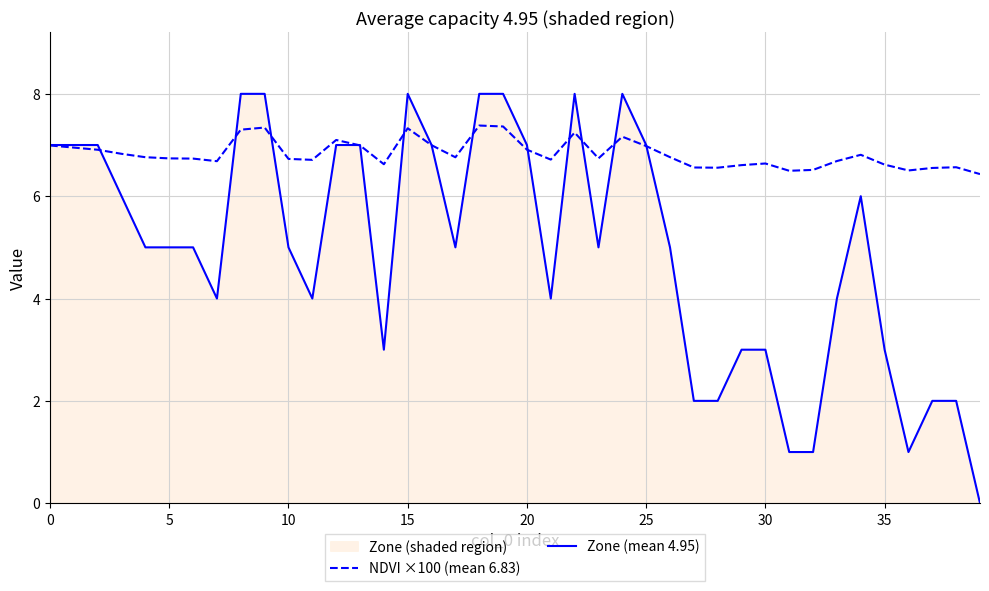

After their last crossing, which series has the higher values: Zone (mean 4.95) or NDVI ×100 (mean 6.83)?

NDVI ×100 (mean 6.83)